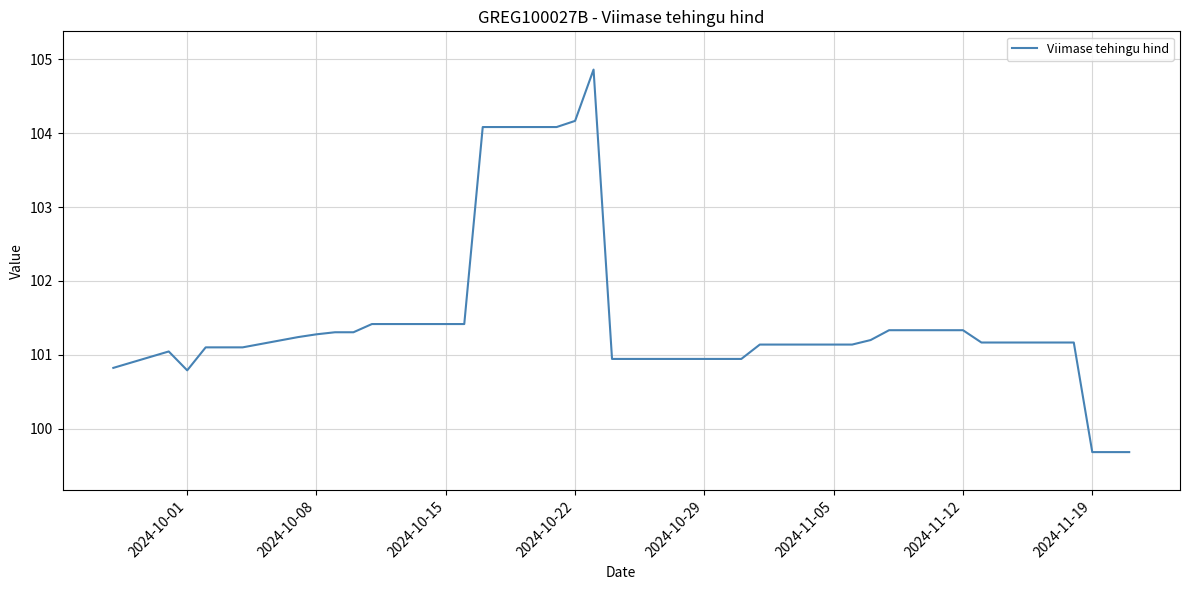

What is the greatest value displayed?

104.9